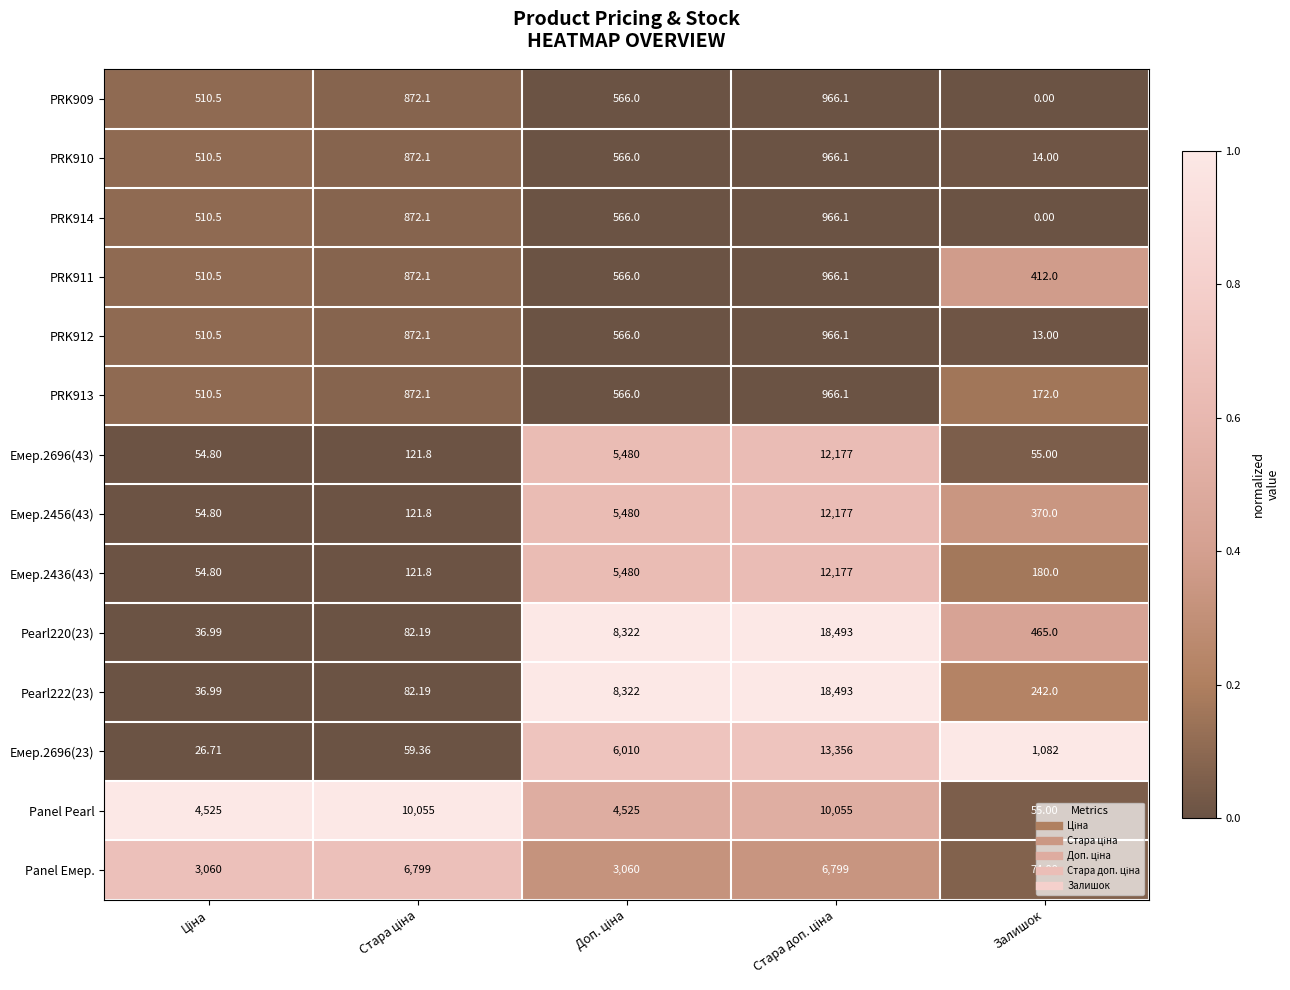

At which category does the chart reach its minimum across all series?

Залишок